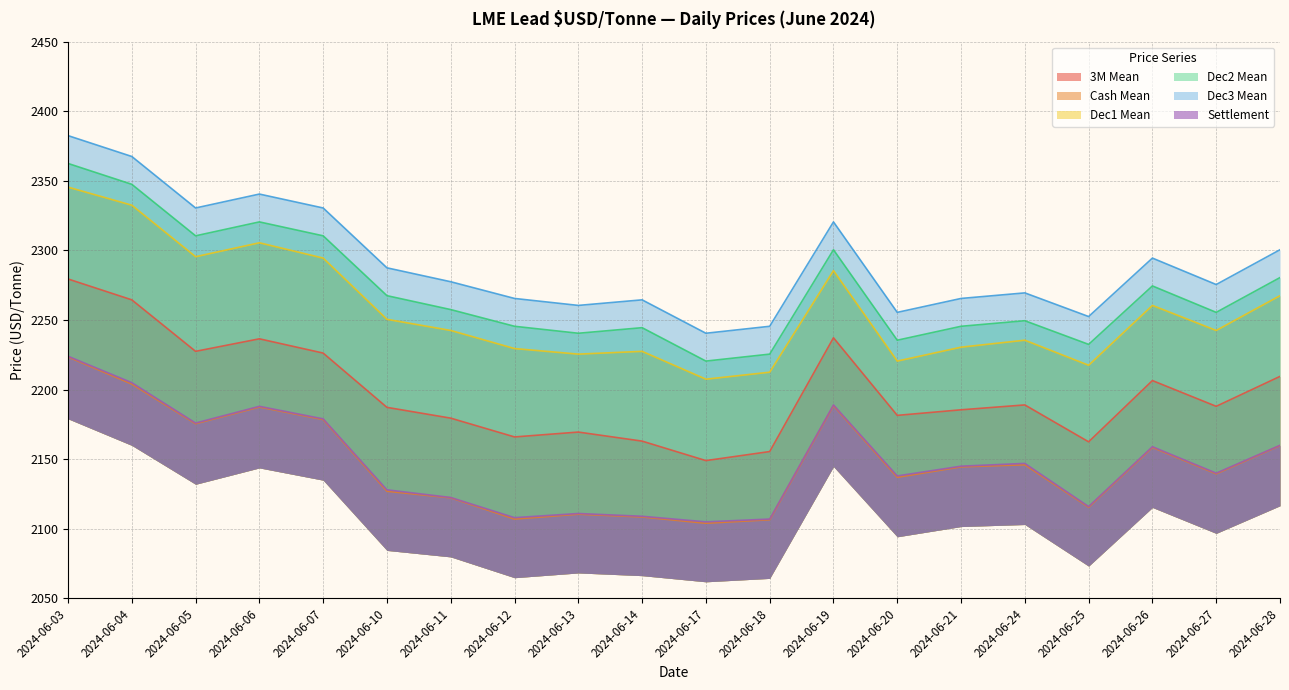

What is the total value across all series at 2024-06-17?

13026.5